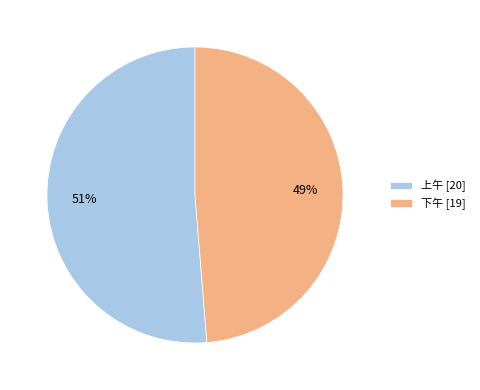

To the nearest percent, what portion does 上午 represent?

51%